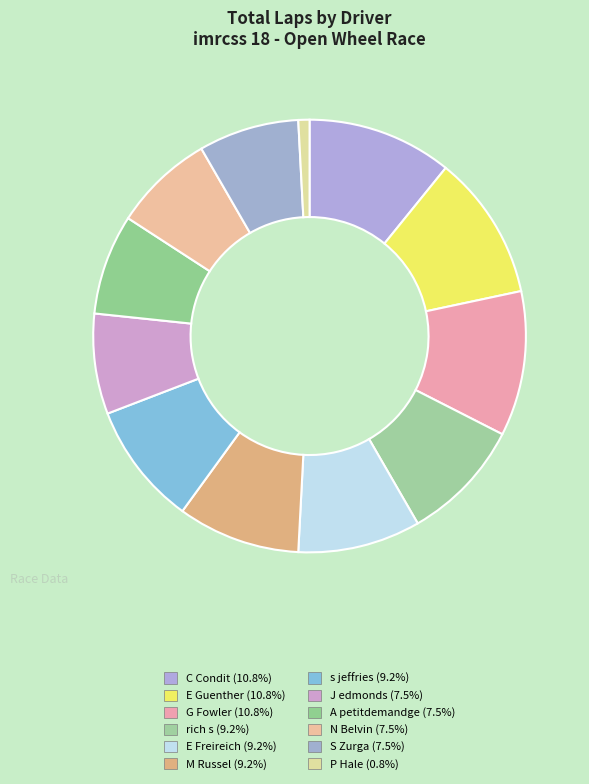

Is J edmonds the majority of the pie?

No